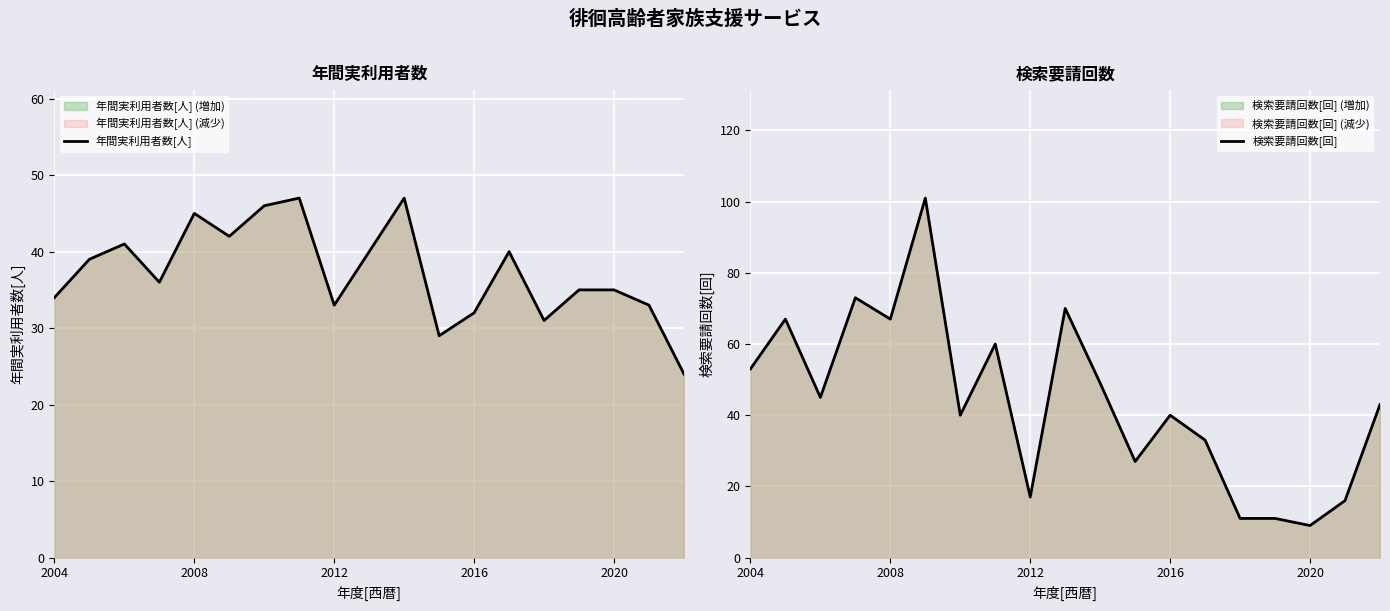

What is the lowest value of the 年間実利用者数[人] series?

24